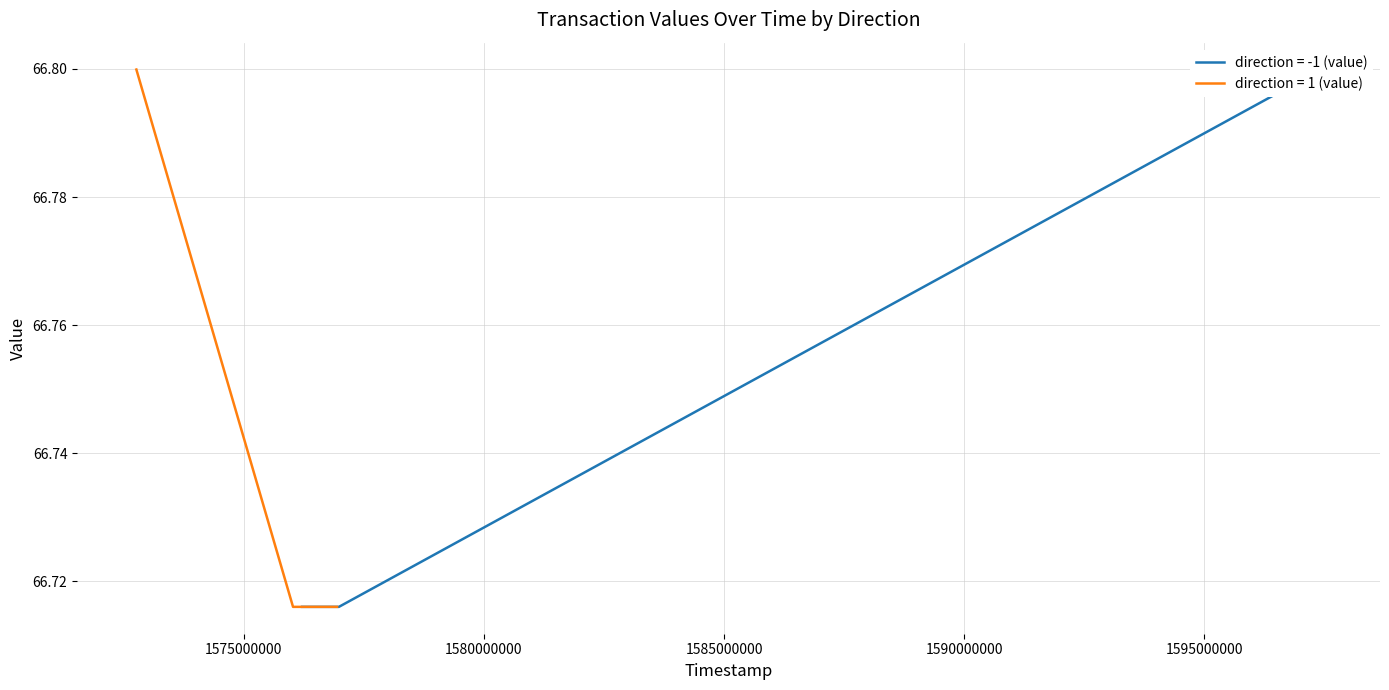

The direction = -1 (value) series shows 114.9 at 1580000000. True or false?

False